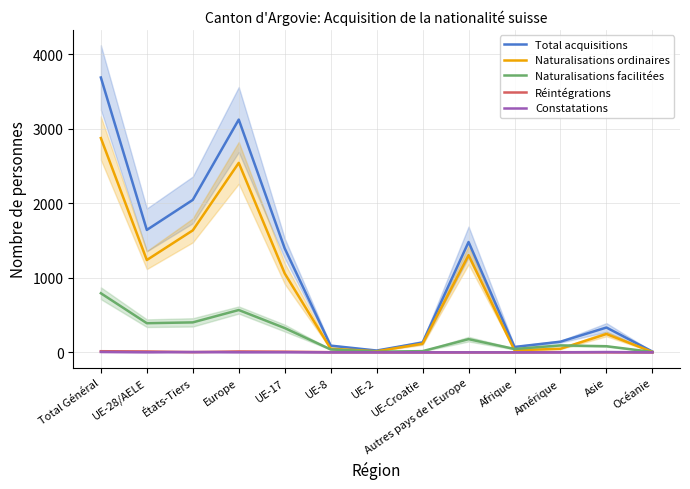

In Naturalisations facilitées, how many points are lower than both neighbors (excluding endpoints)?

3